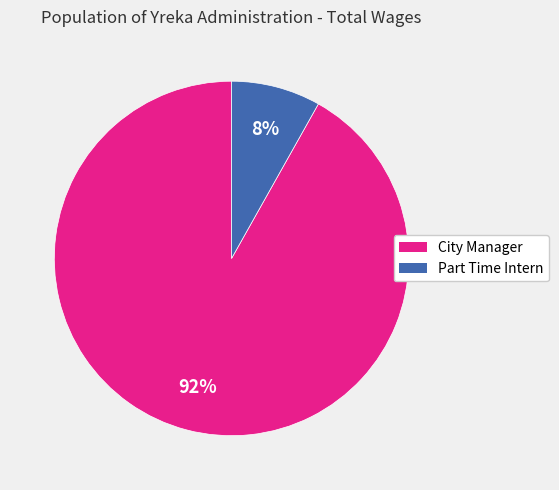

What is the ratio of the value at Part Time Intern to the value at City Manager?

0.1